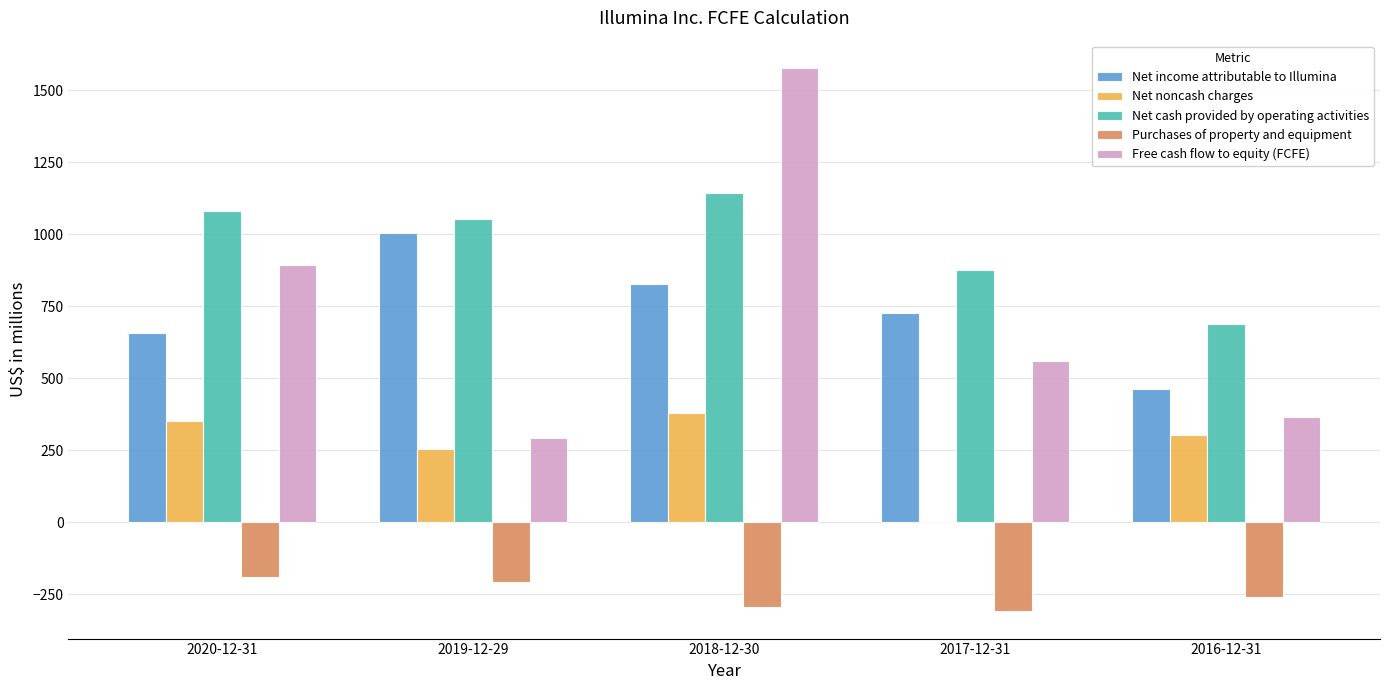

Is the value of Free cash flow to equity (FCFE) at 2017-12-31 greater than the value of Net cash provided by operating activities at 2020-12-31?

No